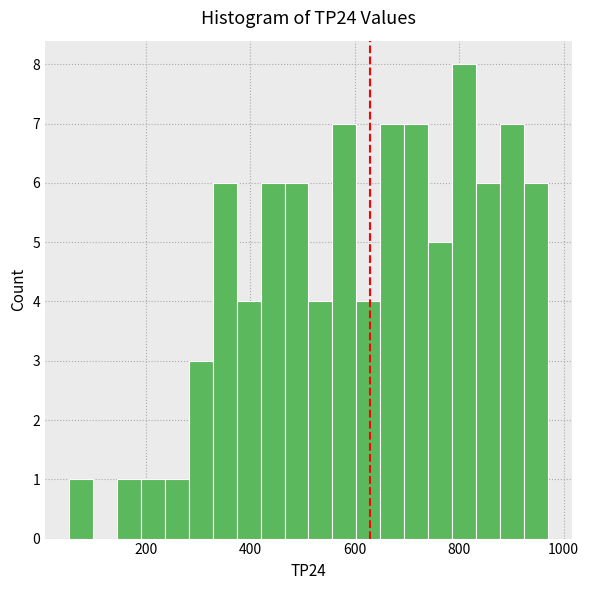

Around what value on the x-axis is the tallest bar? Give the approximate position of its centre, as read against the axis.

800